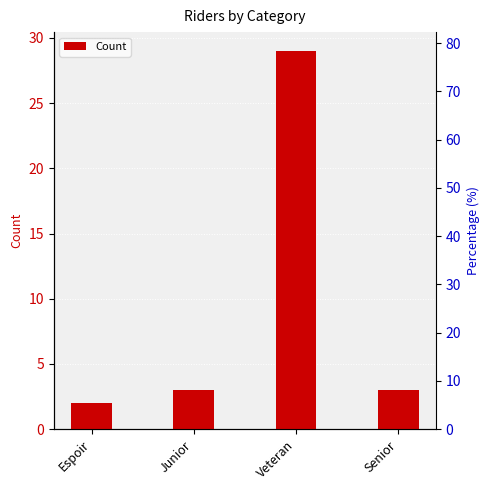

Approximately how many times larger is the value at Senior compared to Espoir?

1.5